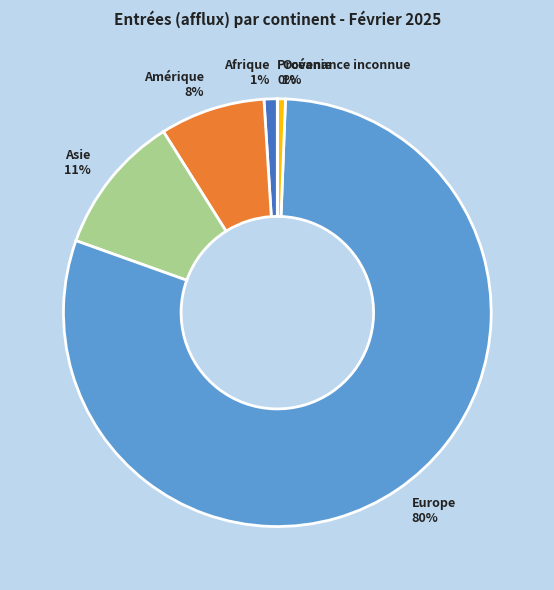

To the nearest percent, what percentage of the pie is Afrique 1%?

1%